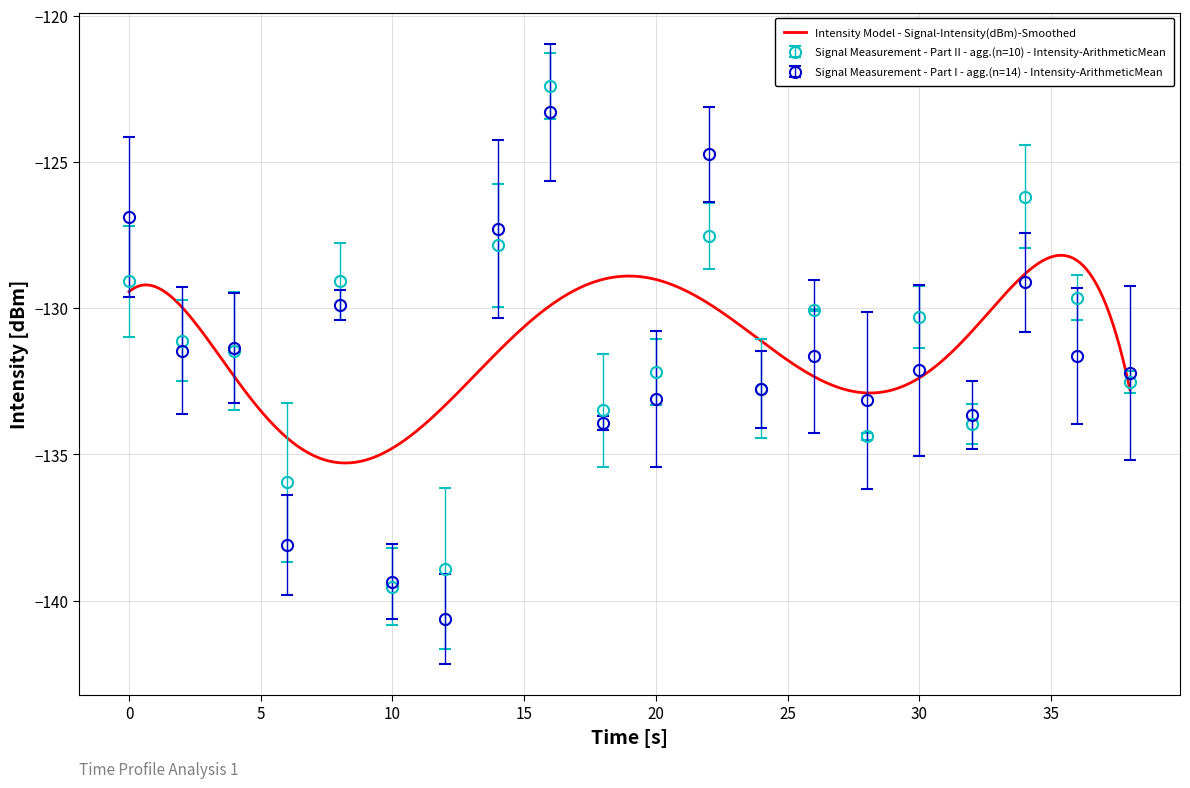

The Signal Measurement - Part I - agg.(n=14) - Intensity-ArithmeticMean series shows -133.1 at 20. True or false?

True